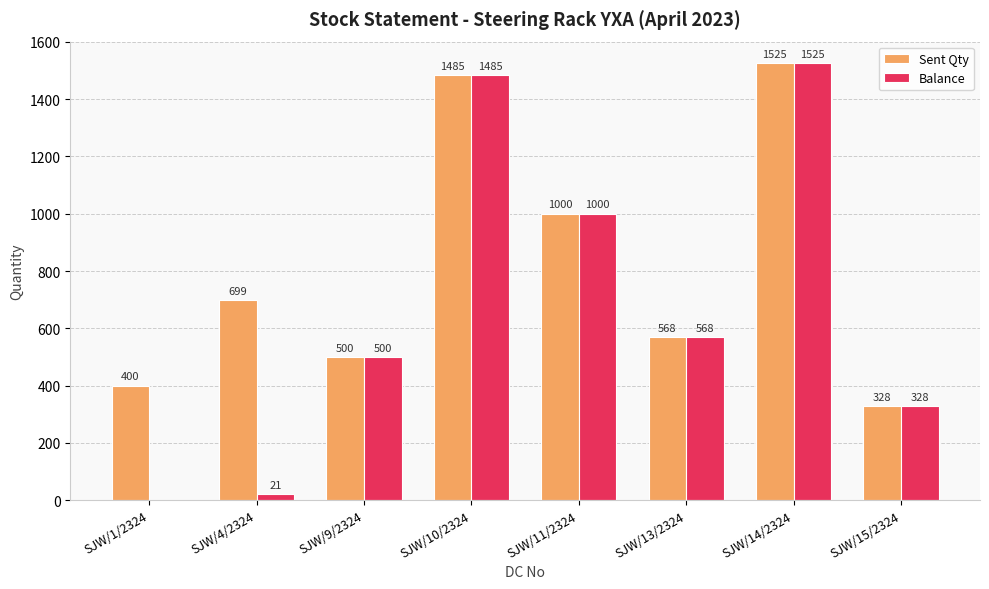

What is the sum of all Balance values?

5427